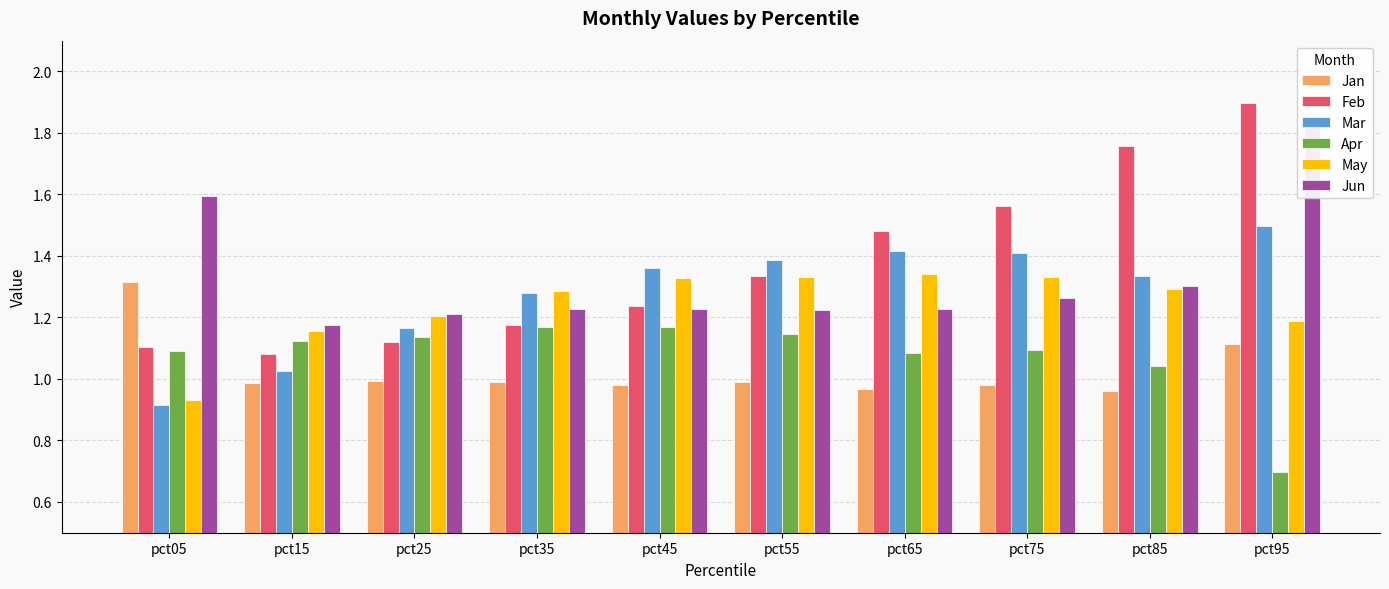

How many series are shown in this chart?

6